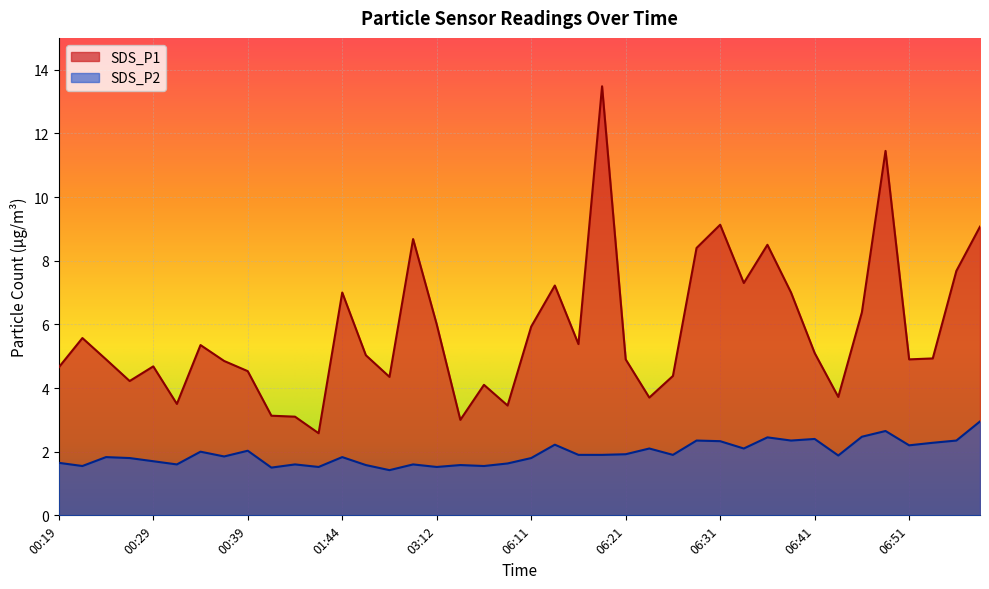

Rank the categories by SDS_P2 value from lowest to highest.

02:11, 00:41, 01:42, 03:12, 00:21, 05:23, 02:09, 05:21, 00:31, 00:44, 03:09, 06:08, 00:19, 00:29, 00:26, 06:11, 00:24, 01:44, 00:36, 06:43, 06:16, 06:18, 06:26, 06:21, 00:34, 00:39, 06:23, 06:33, 06:51, 06:13, 06:53, 06:31, 06:28, 06:38, 06:56, 06:41, 06:36, 06:46, 06:48, 06:58